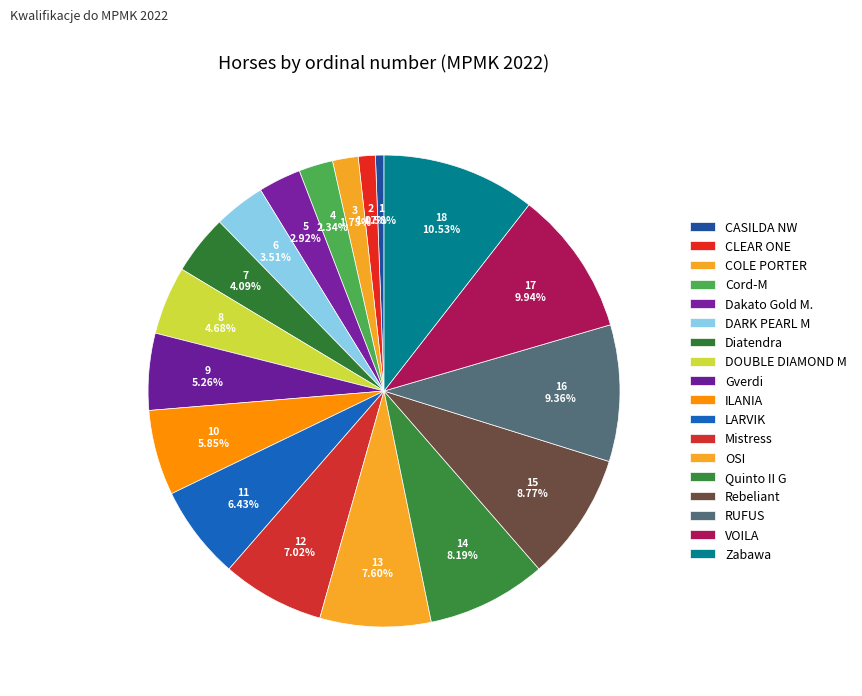

To the nearest percent, what percentage of the pie is Diatendra?

4%